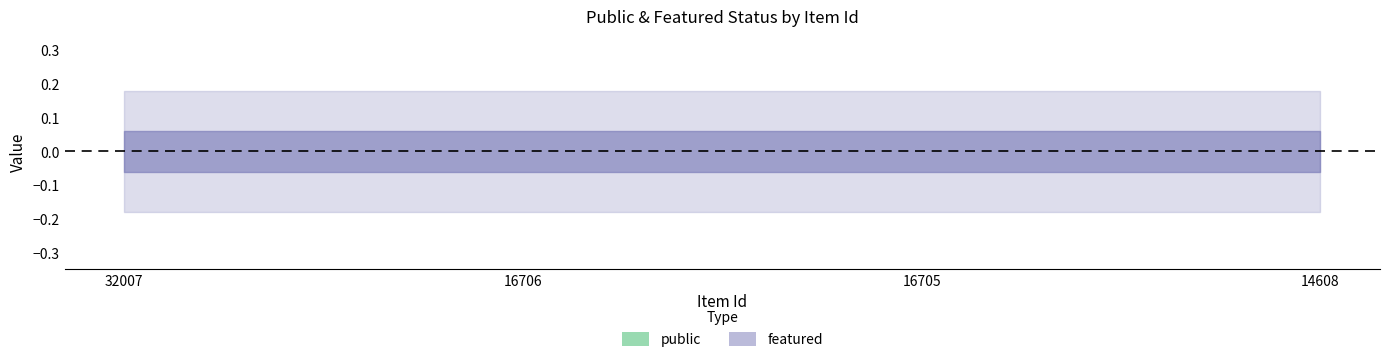

What are all the series names shown in the legend?

public, featured